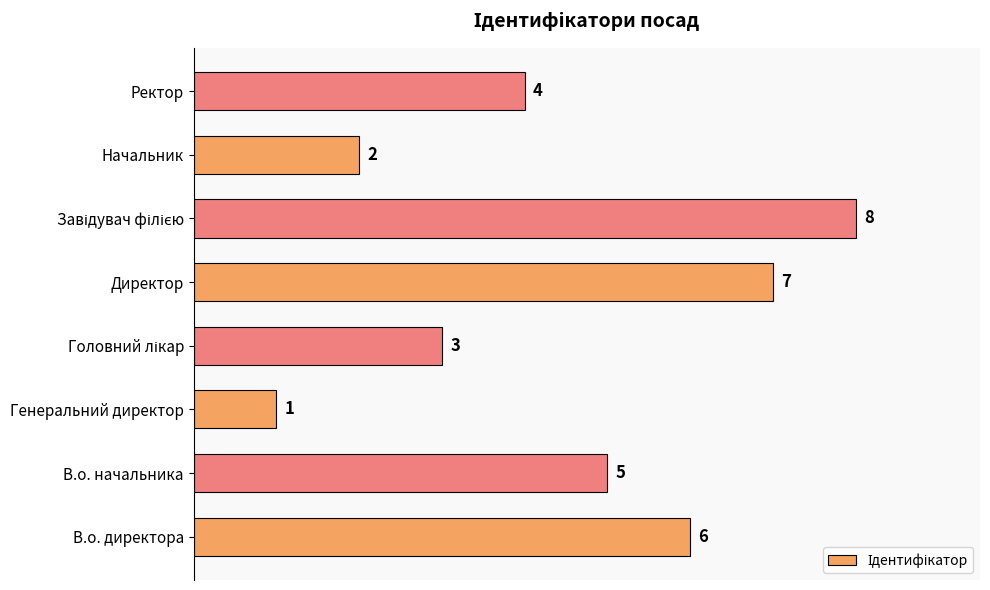

Read the value at Ректор.

4